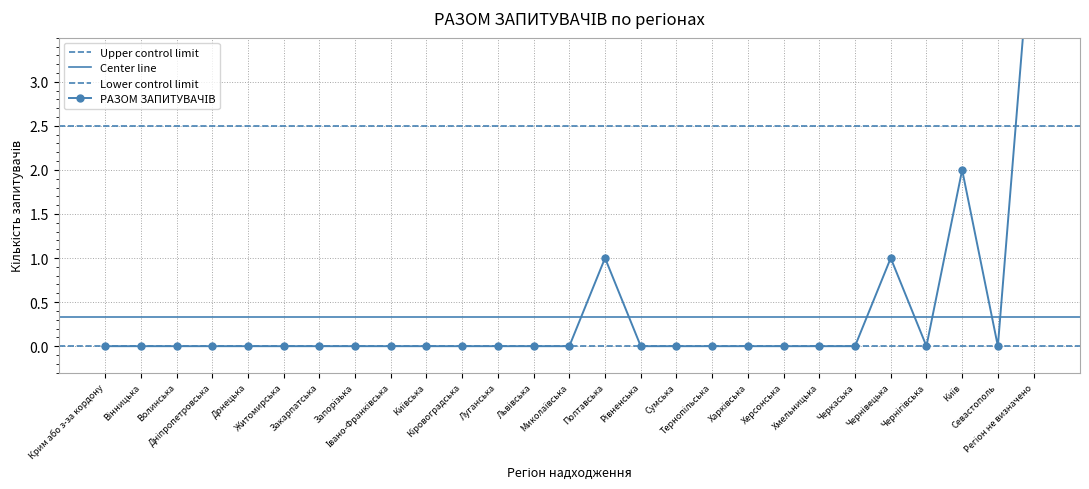

What is the maximum value shown in the chart?

5